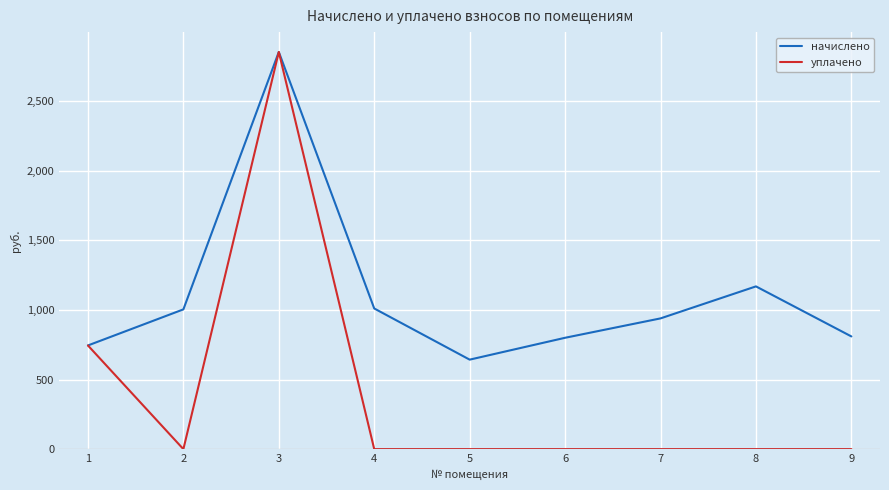

What is the difference between the maximum and second lowest values in the начислено series?

2109.2